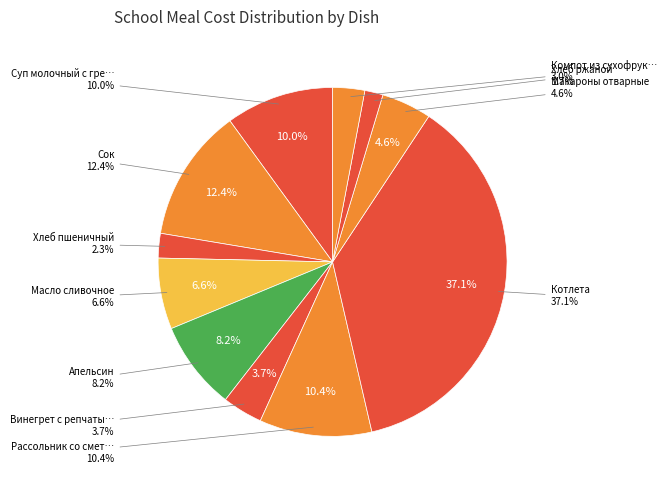

Is it true that Котлета is 48% of the pie?

False